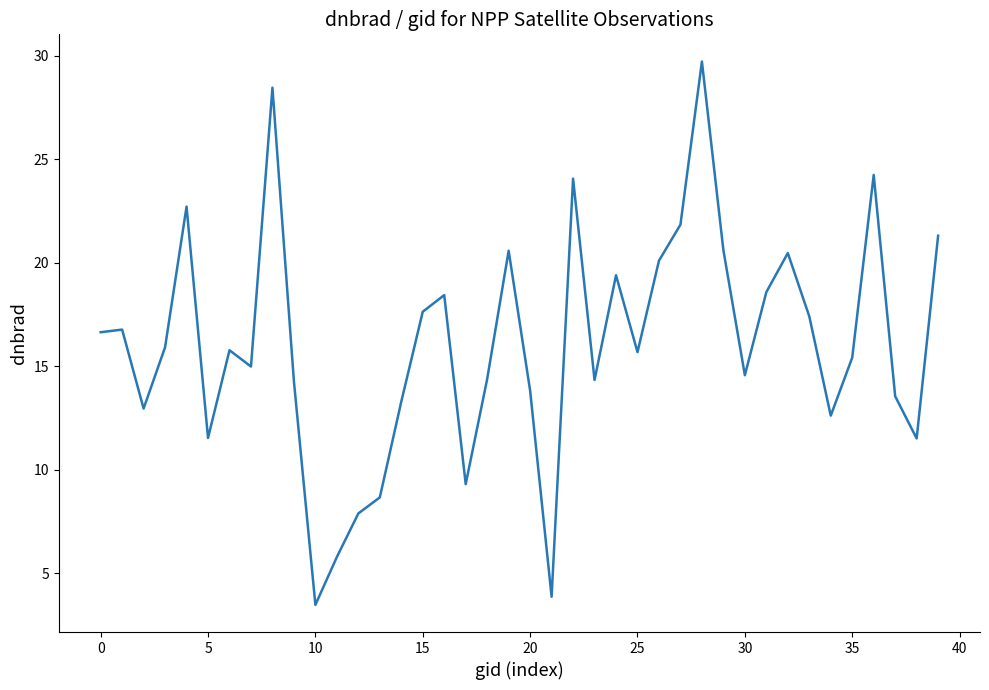

What is the smallest value displayed?

3.5